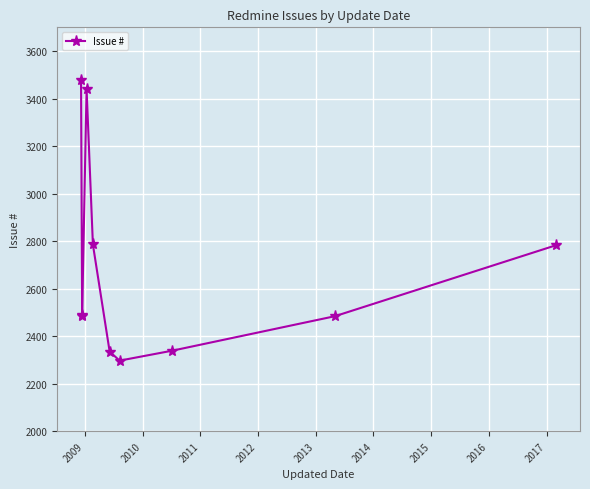

What is the change in value from 2016 to 2017?

+299